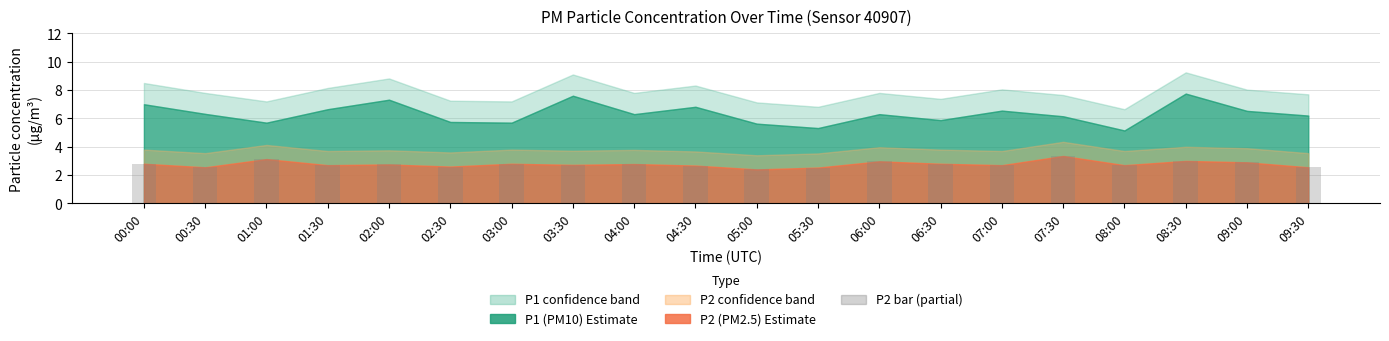

What position from the left is 06:30?

14